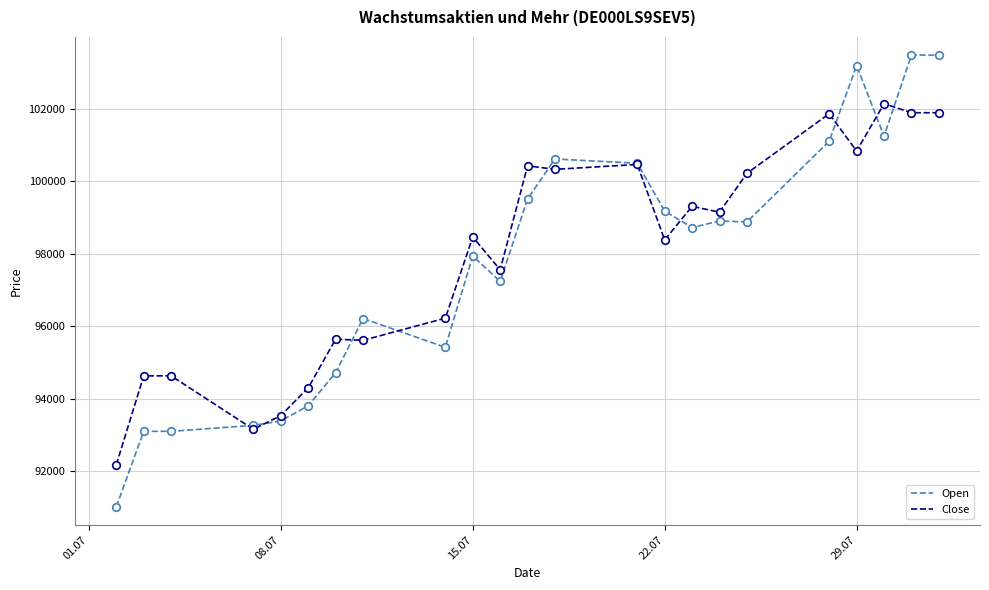

List the series in order of their peak value, lowest first.

Close, Open